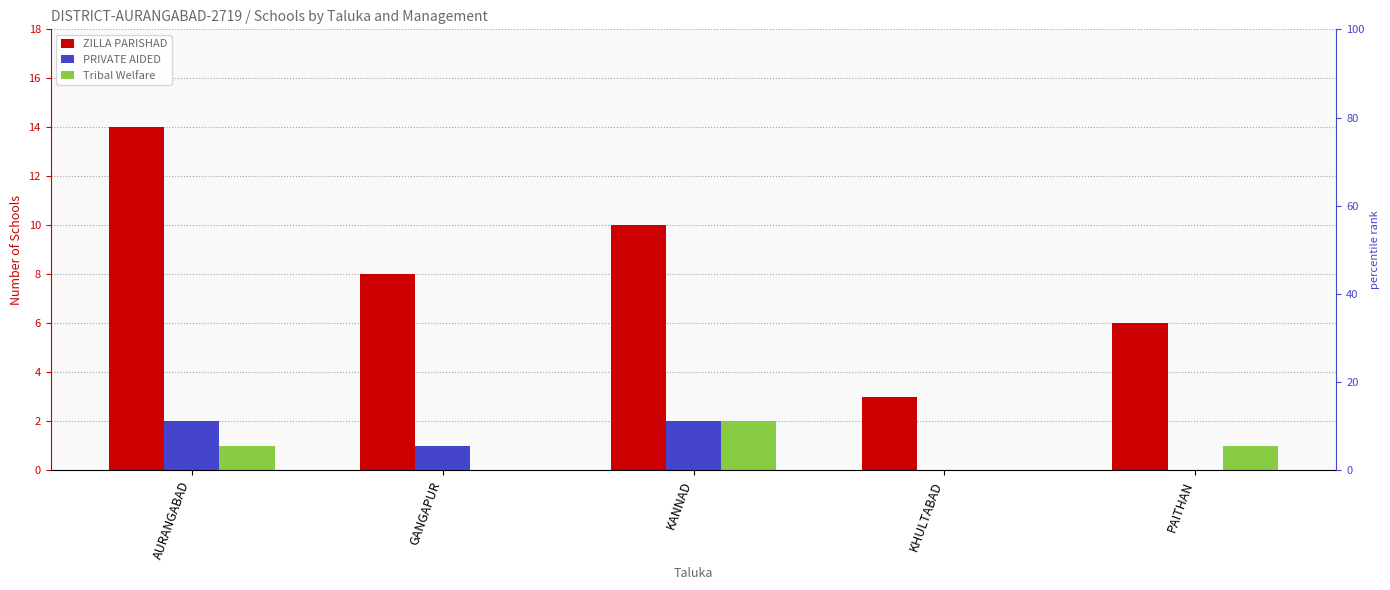

At which category is the sum across all series the highest?

AURANGABAD